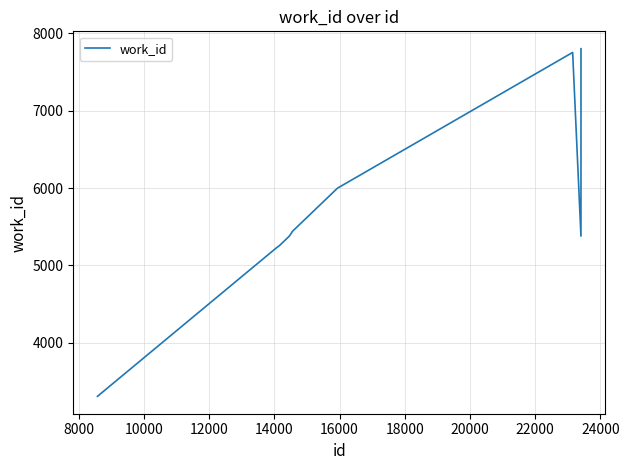

What is the greatest value displayed?

7800